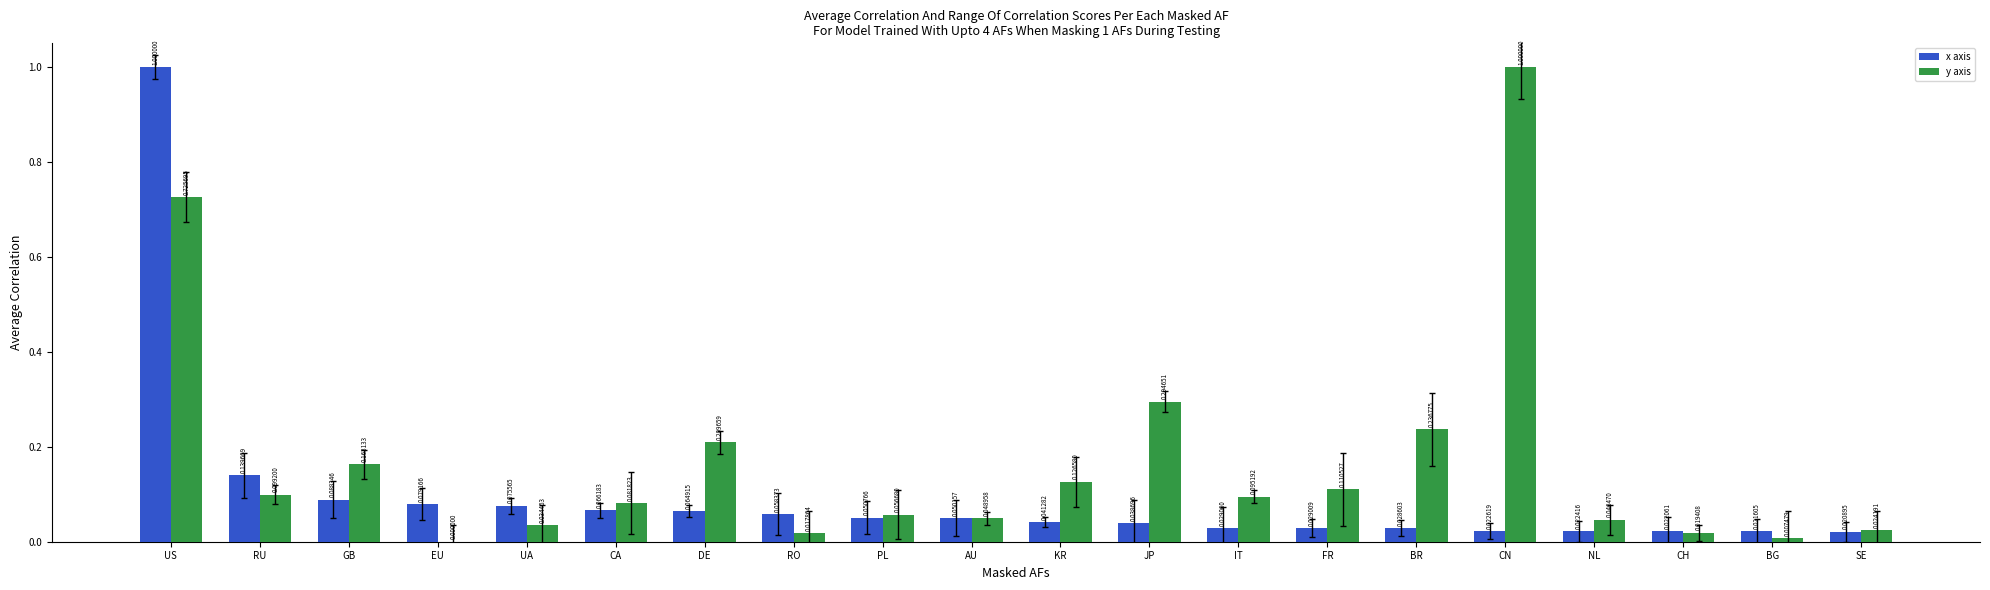

At which label does y axis reach its peak?

CN